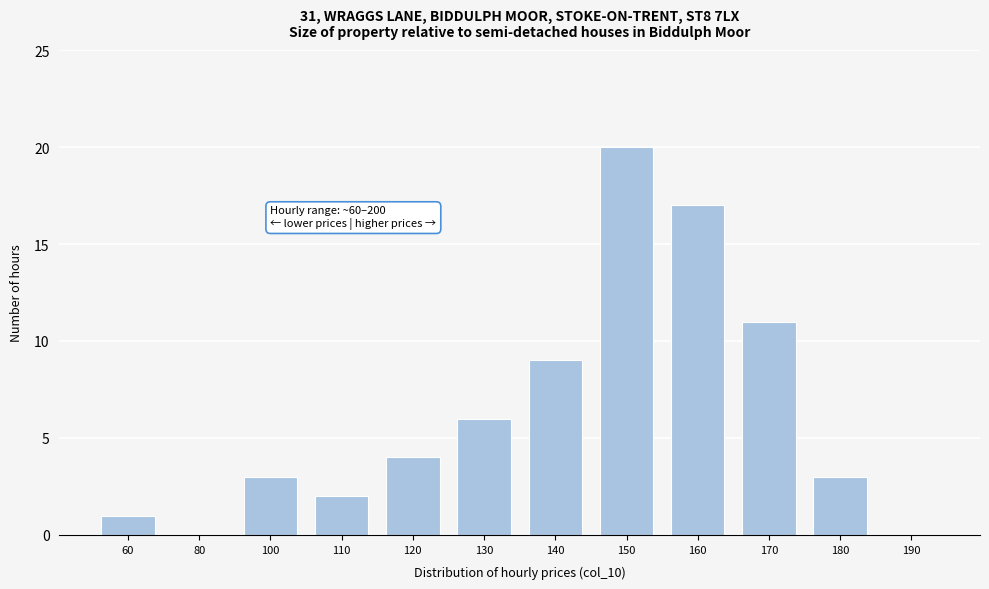

Reading right to left, what are all the values shown in this chart?

190=0	180=3	170=11	160=17	150=20	140=9	130=6	120=4	110=2	100=3	80=0	60=1